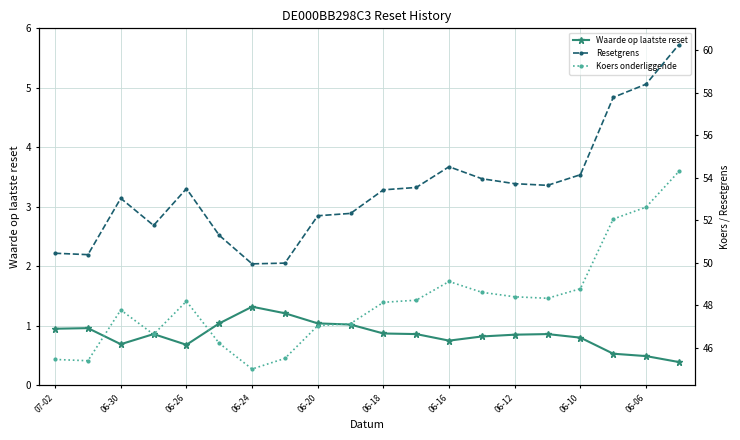

What is the approximate value of Waarde op laatste reset at 06-10?

0.8